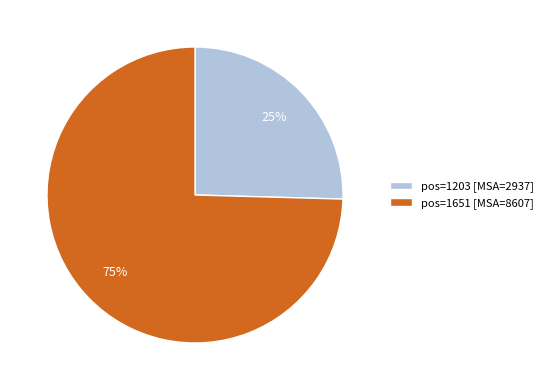

How many segments does this pie chart have?

2